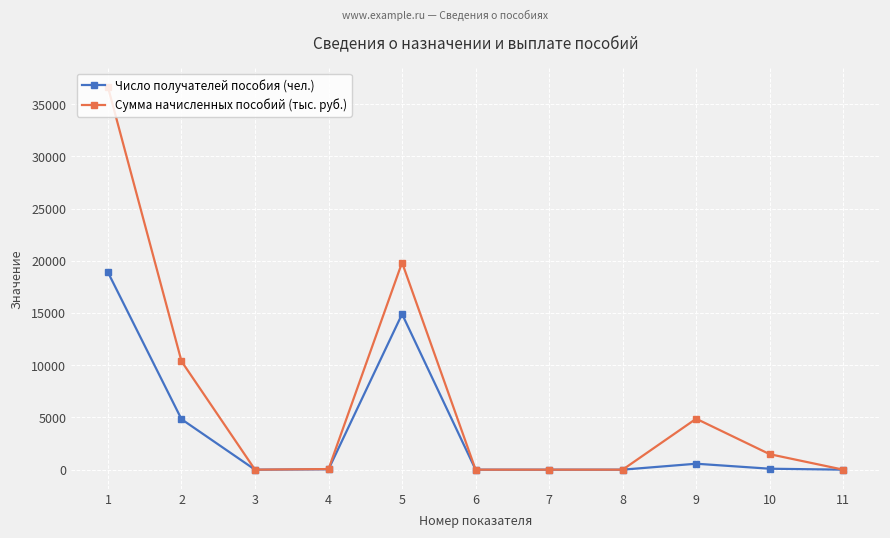

Which series has the largest range (max minus min)?

Сумма начисленных пособий (тыс. руб.)